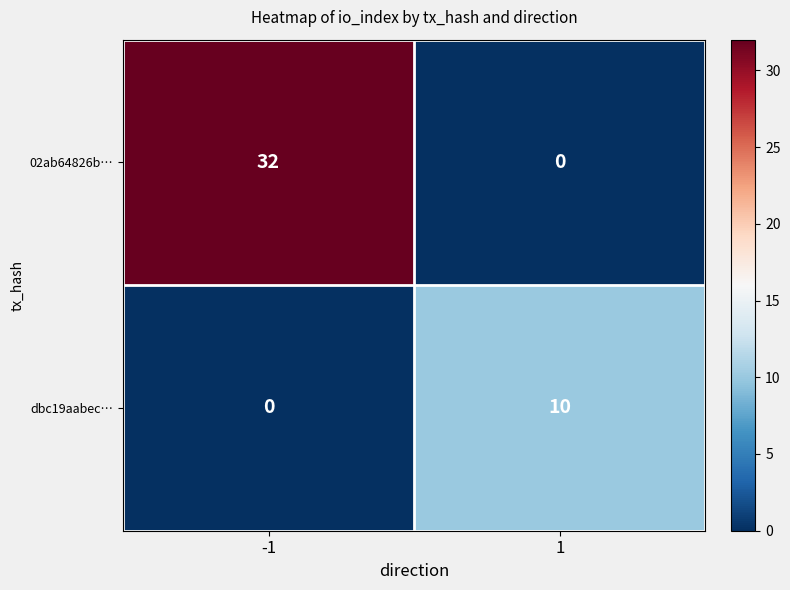

Between -1 and 1, which series saw the biggest shift?

02ab64826b…